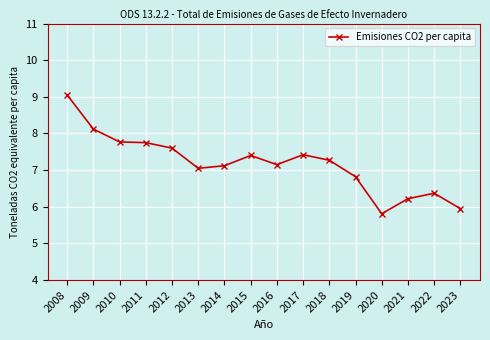

What is the minimum value shown in the chart?

5.8